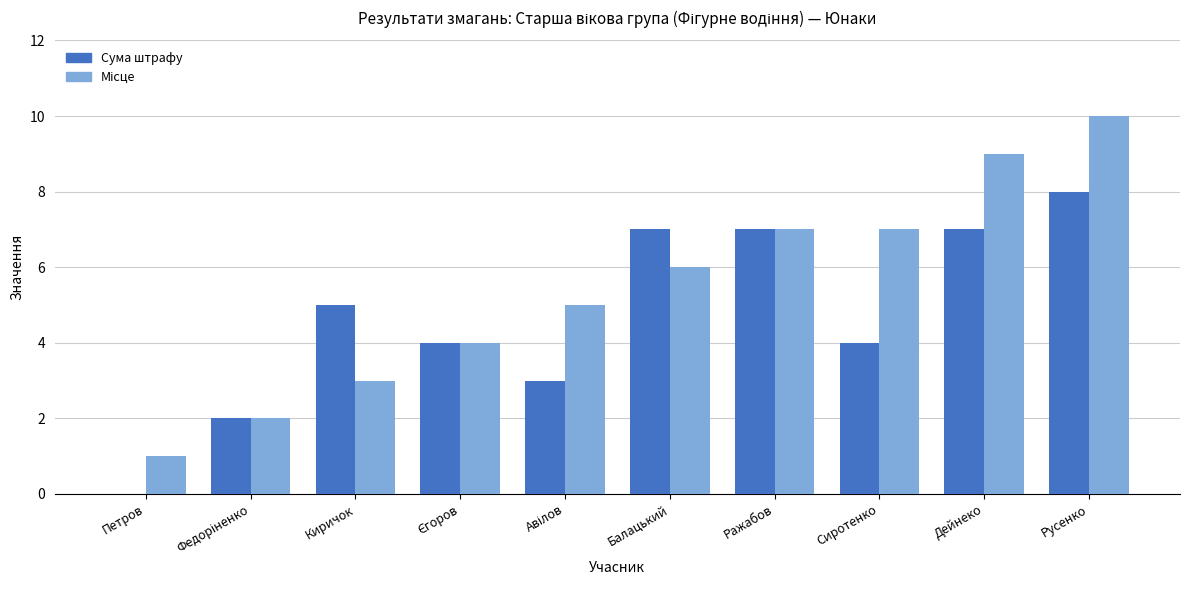

What is the greatest value displayed?

10